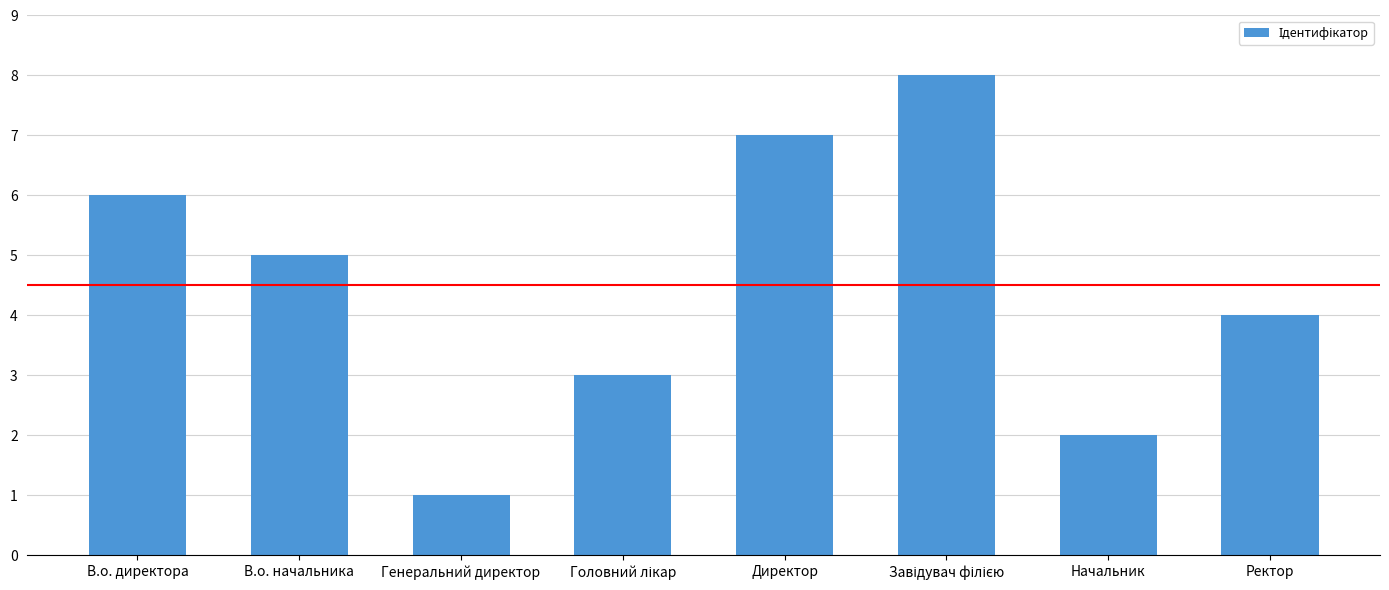

What is the change in value from В.о. директора to Ректор?

-2